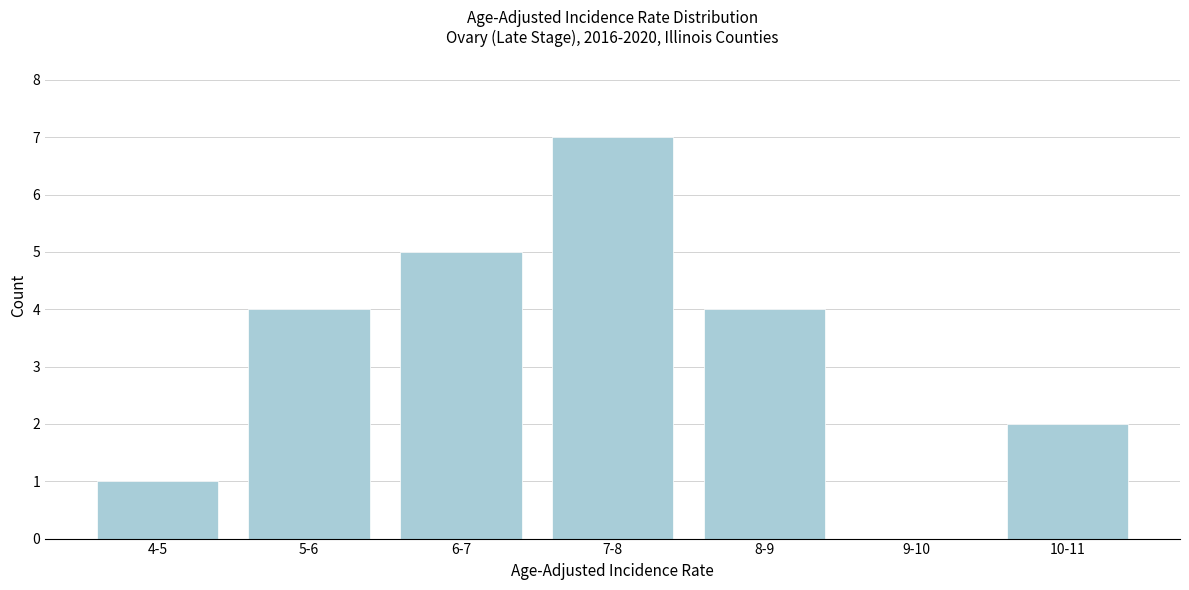

Reading left to right, transcribe all the data shown in this chart.

4-5=1	5-6=4	6-7=5	7-8=7	8-9=4	9-10=0	10-11=2